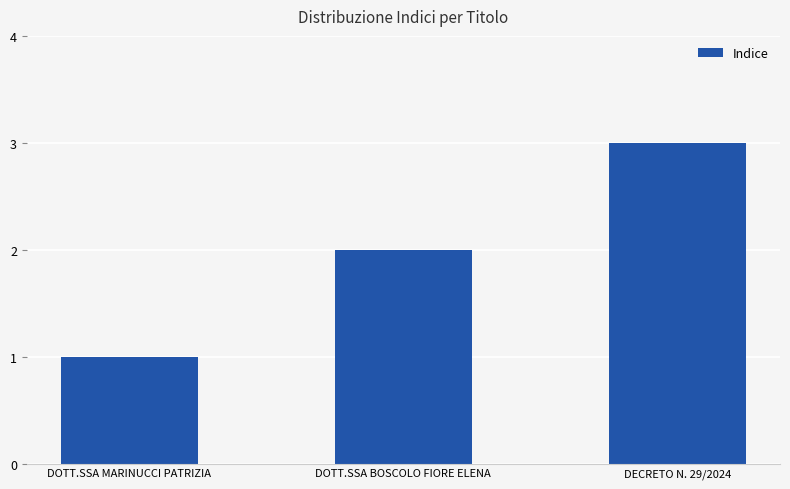

Which has a higher value, DECRETO N. 29/2024 or DOTT.SSA BOSCOLO FIORE ELENA?

DECRETO N. 29/2024